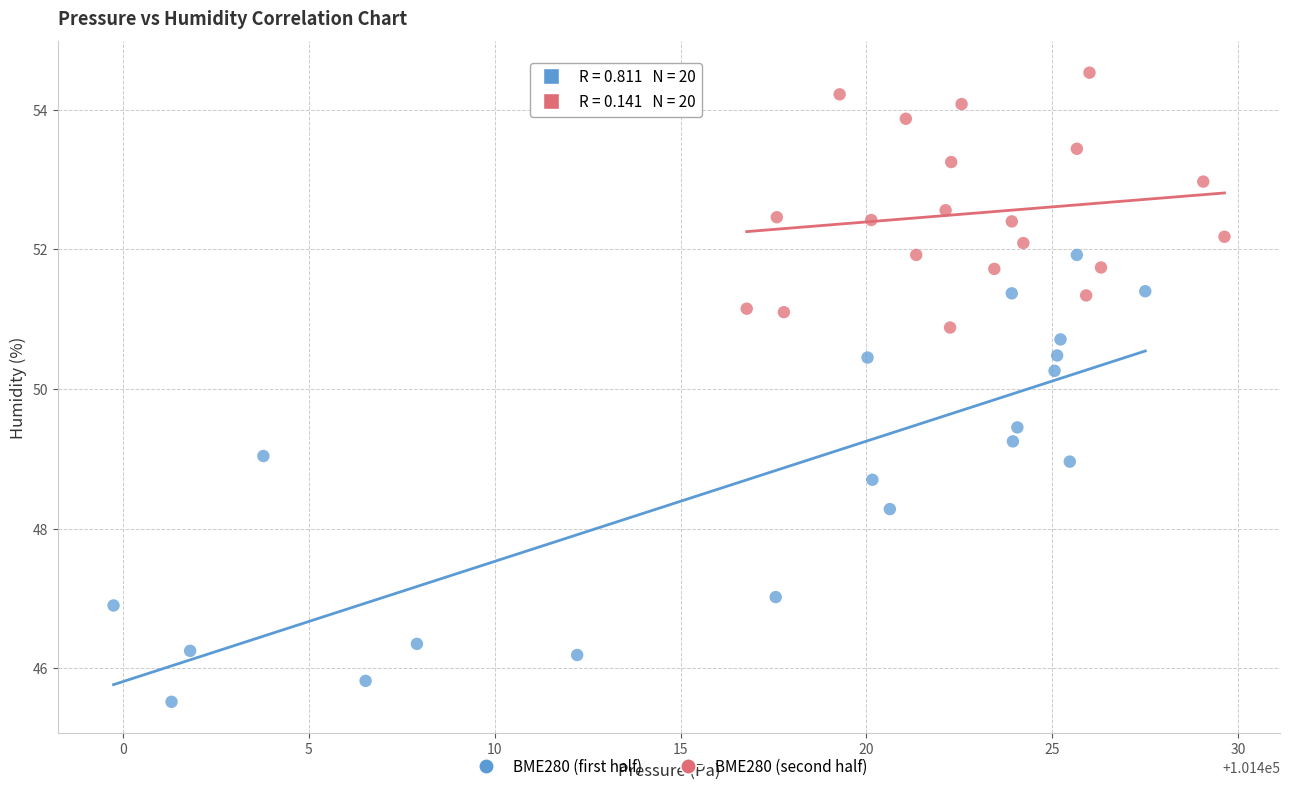

Which series contains the highest Y value?

BME280 (second half)